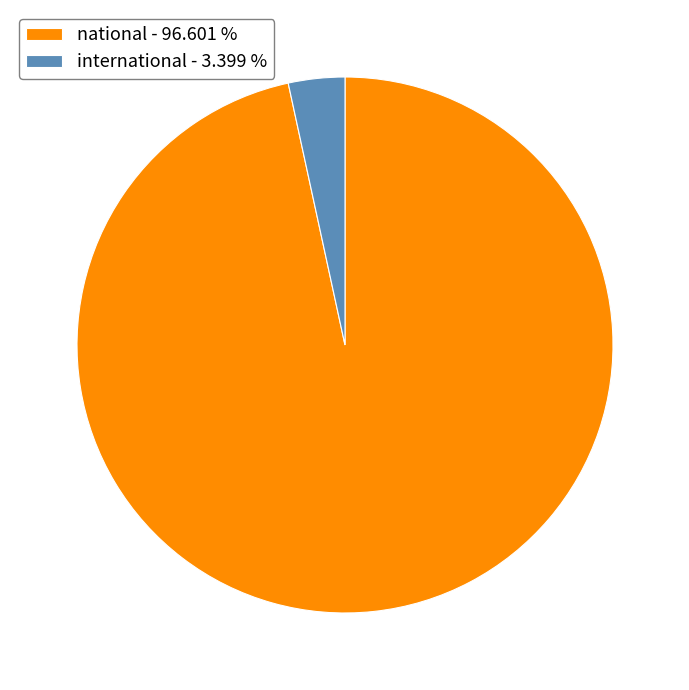

How many segments does this pie chart have?

2